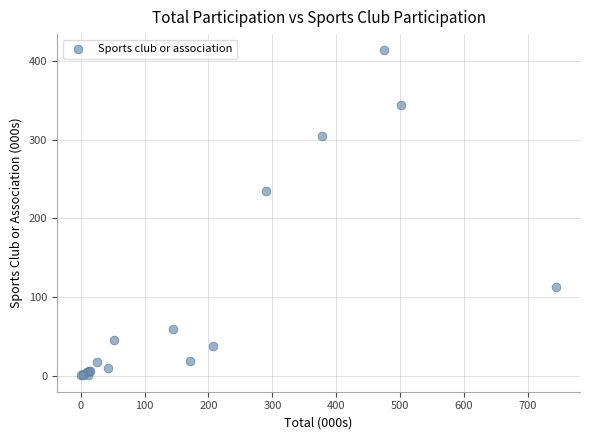

What Y value in the scatter plot is closest to 206?

234.5